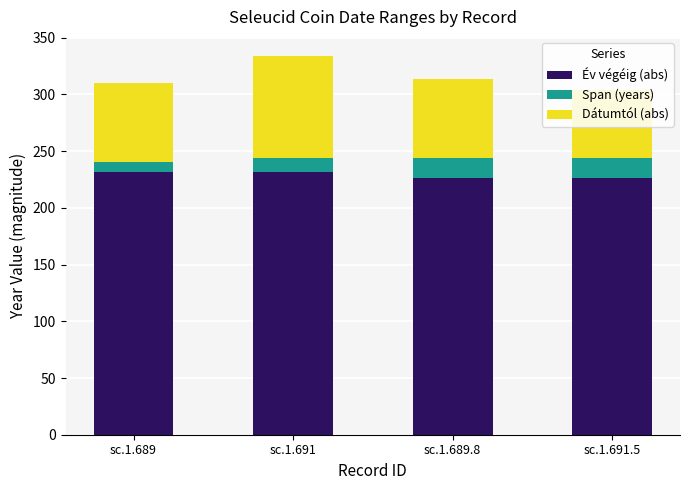

How many bars are there in total?

4